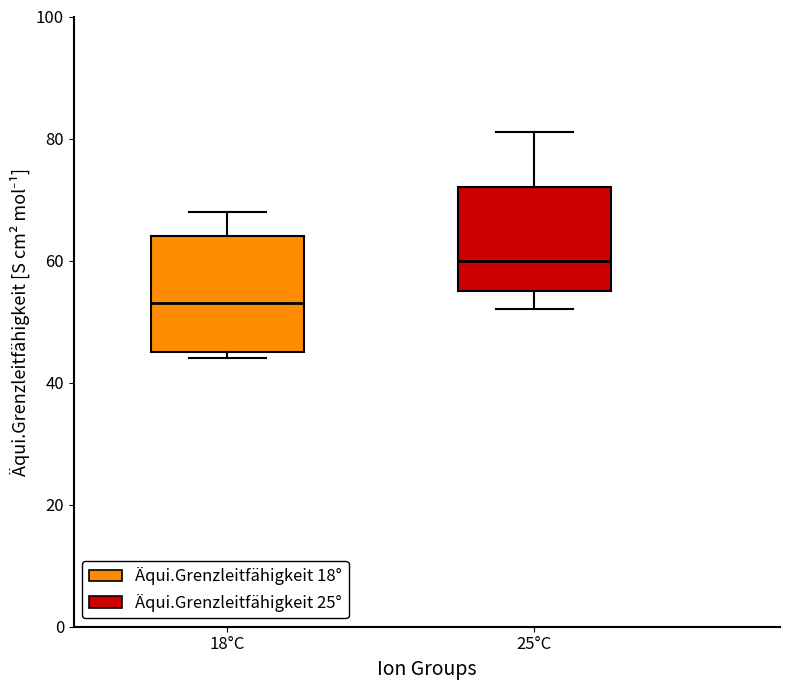

Comparing the boxes themselves (not the whiskers), which one is the tallest?

18°C